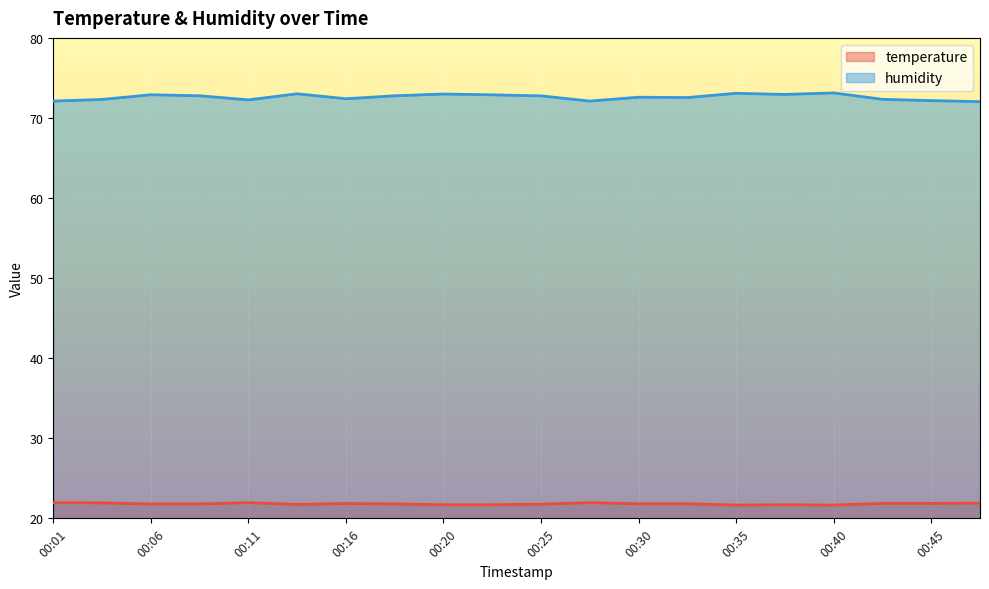

Is it true that temperature equals 38.2 at 00:33?

False